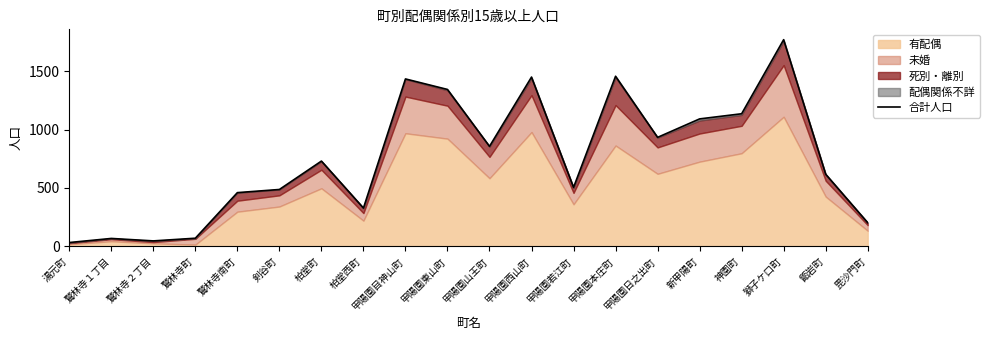

Where is the data nearest to the value 901?

甲陽園日之出町